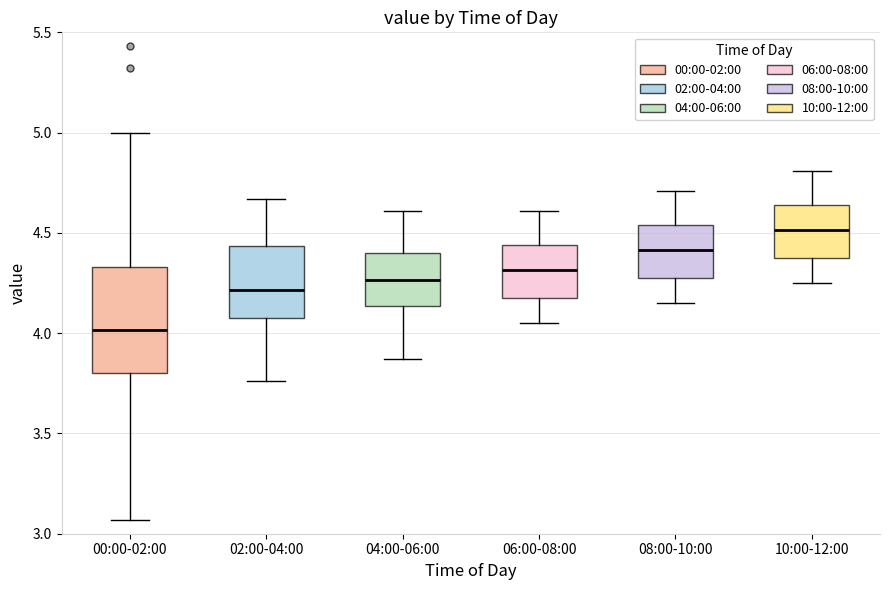

Reading left to right, read every box against the y-axis: the position of its median line, the range the box covers, and the ends of its whiskers. The values are not printed on the chart, so give them approximately, as read against the axis.

00:00-02:00: median 4.00, box 3.80 to 4.35, whiskers 3.05 to 5.00
02:00-04:00: median 4.20, box 4.10 to 4.45, whiskers 3.75 to 4.65
04:00-06:00: median 4.25, box 4.15 to 4.40, whiskers 3.85 to 4.60
06:00-08:00: median 4.30, box 4.20 to 4.45, whiskers 4.05 to 4.60
08:00-10:00: median 4.40, box 4.30 to 4.55, whiskers 4.15 to 4.70
10:00-12:00: median 4.50, box 4.40 to 4.65, whiskers 4.25 to 4.80